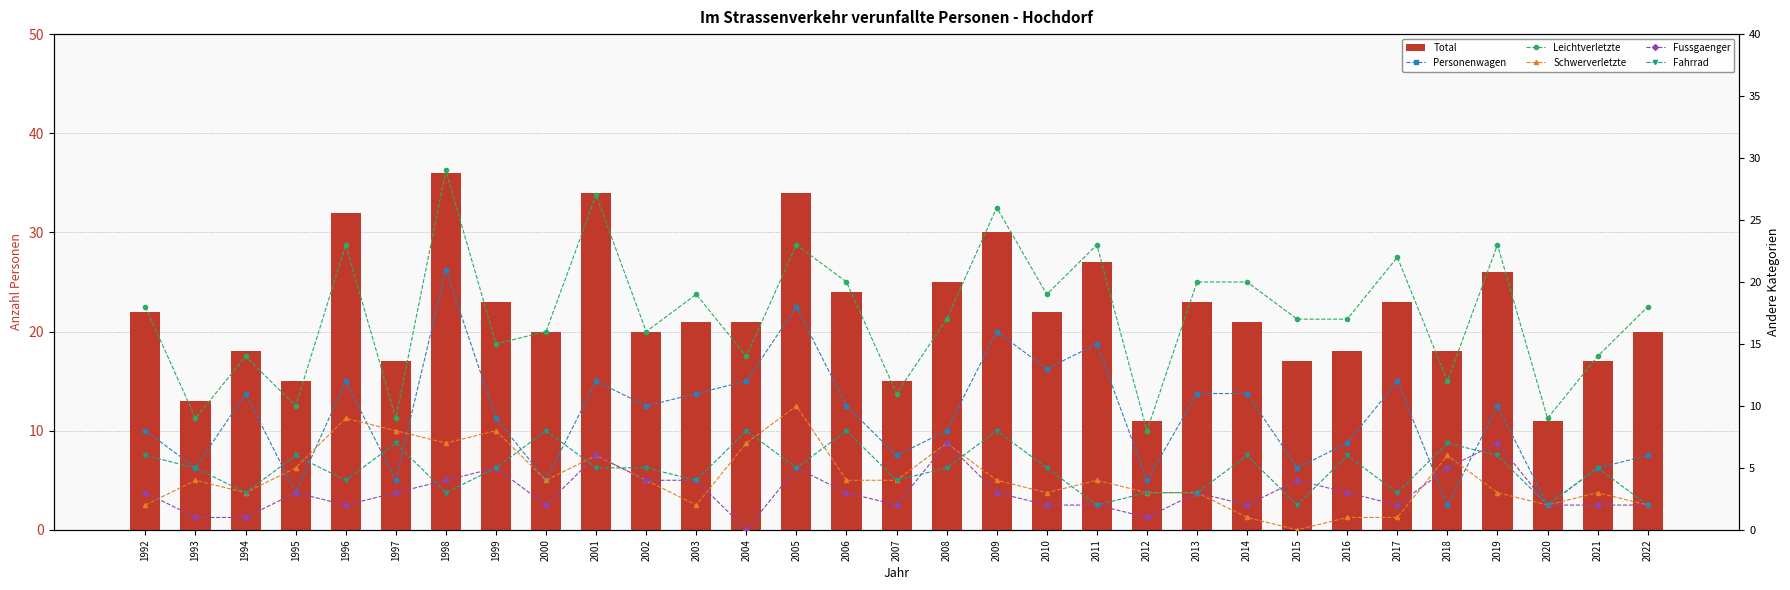

Where is Personenwagen nearest to the value 11?

1994